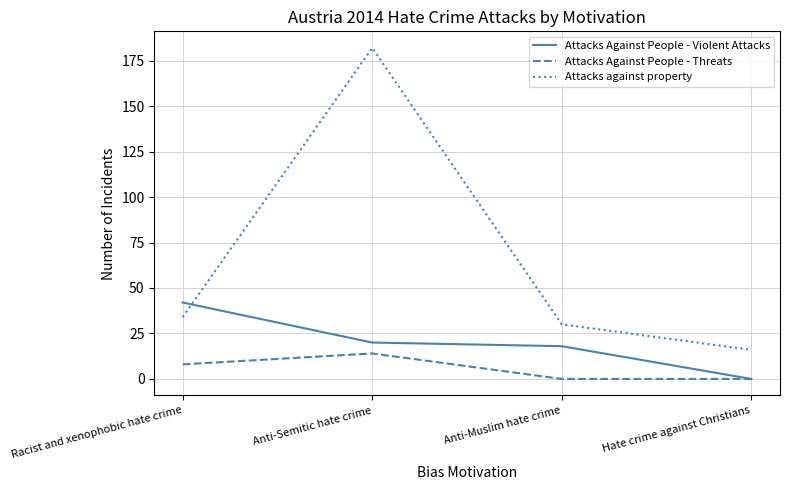

Rank the series by their maximum value, from highest to lowest.

Attacks against property, Attacks Against People - Violent Attacks, Attacks Against People - Threats